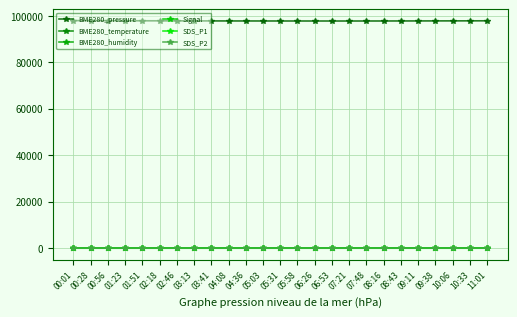

True or false: SDS_P2 and BME280_humidity intersect in this chart.

False